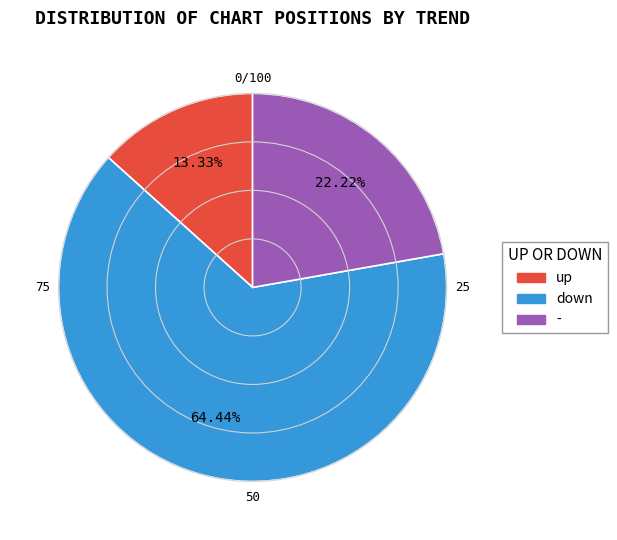

To the nearest percent, what is the difference between the up and - slice percentages?

9%